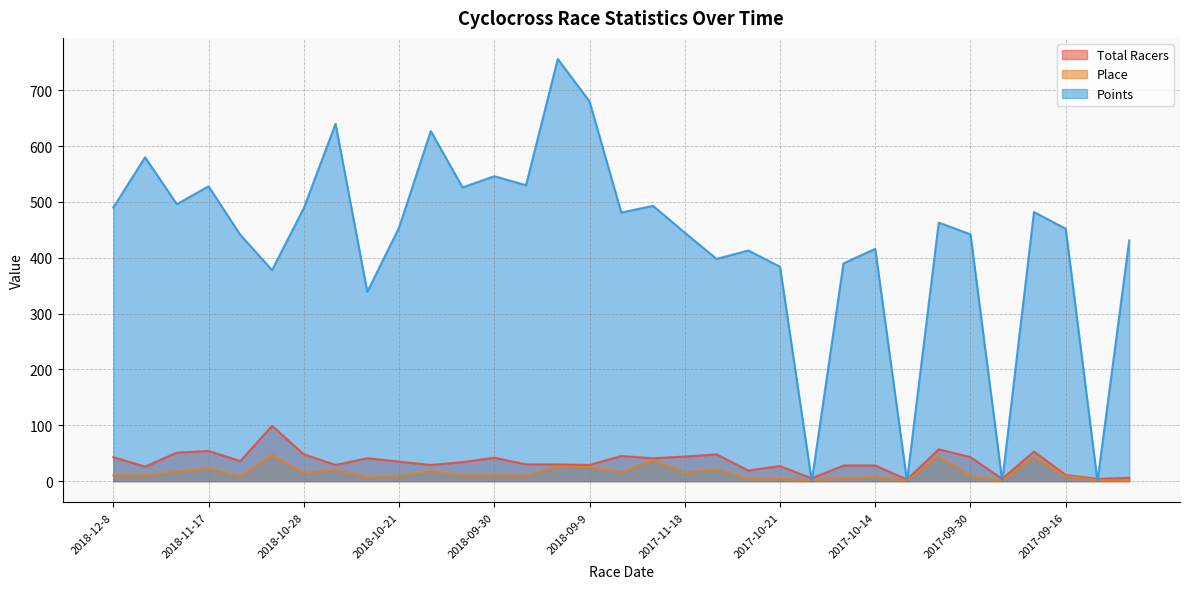

In Place, how many points are lower than both neighbors (excluding endpoints)?

8